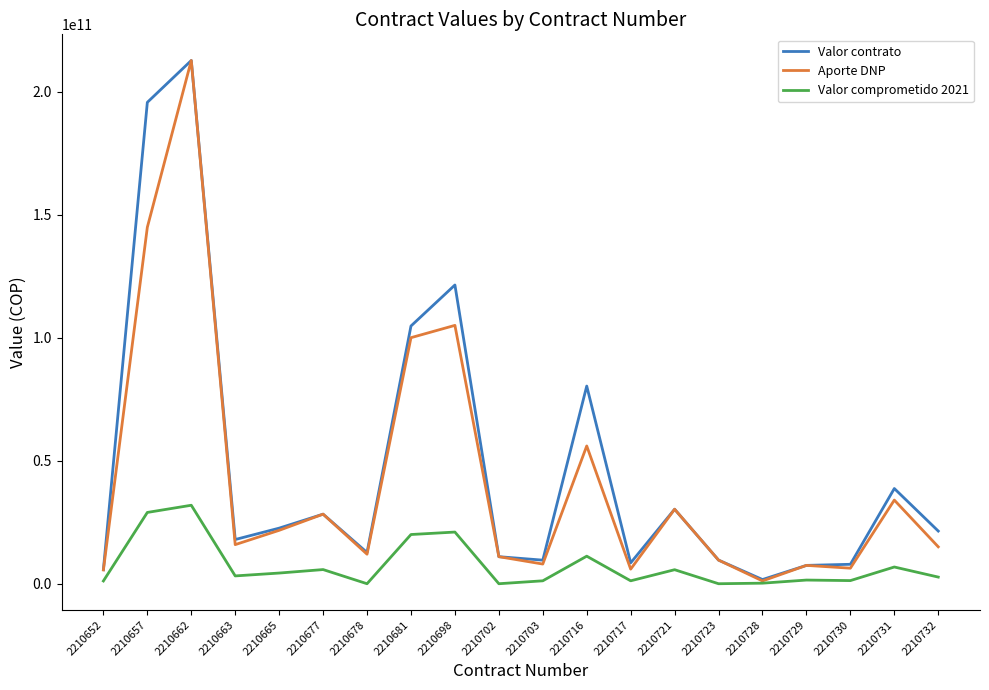

The value of Valor comprometido 2021 at 2210723 is 0.0. True or false?

True